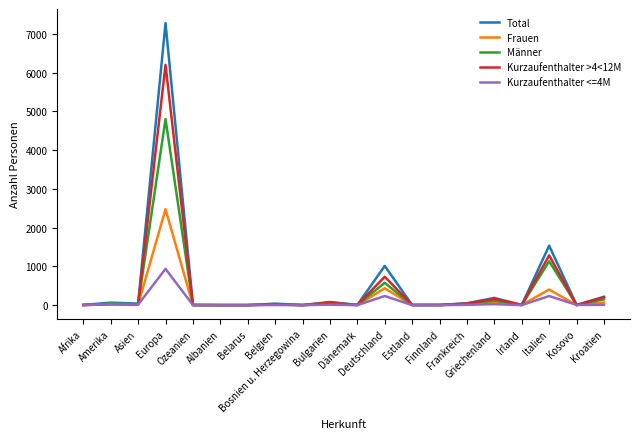

At which category is the sum across all series the highest?

Europa